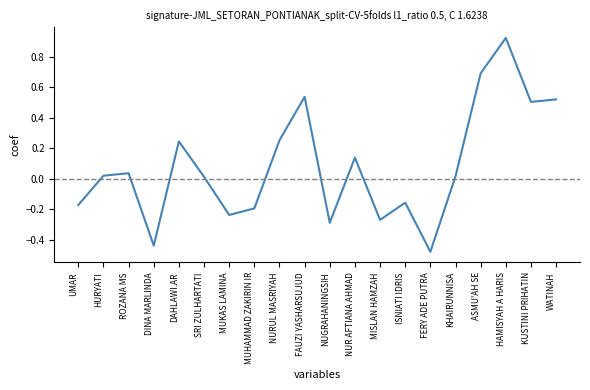

What position from the right is MISLAN HAMZAH?

8